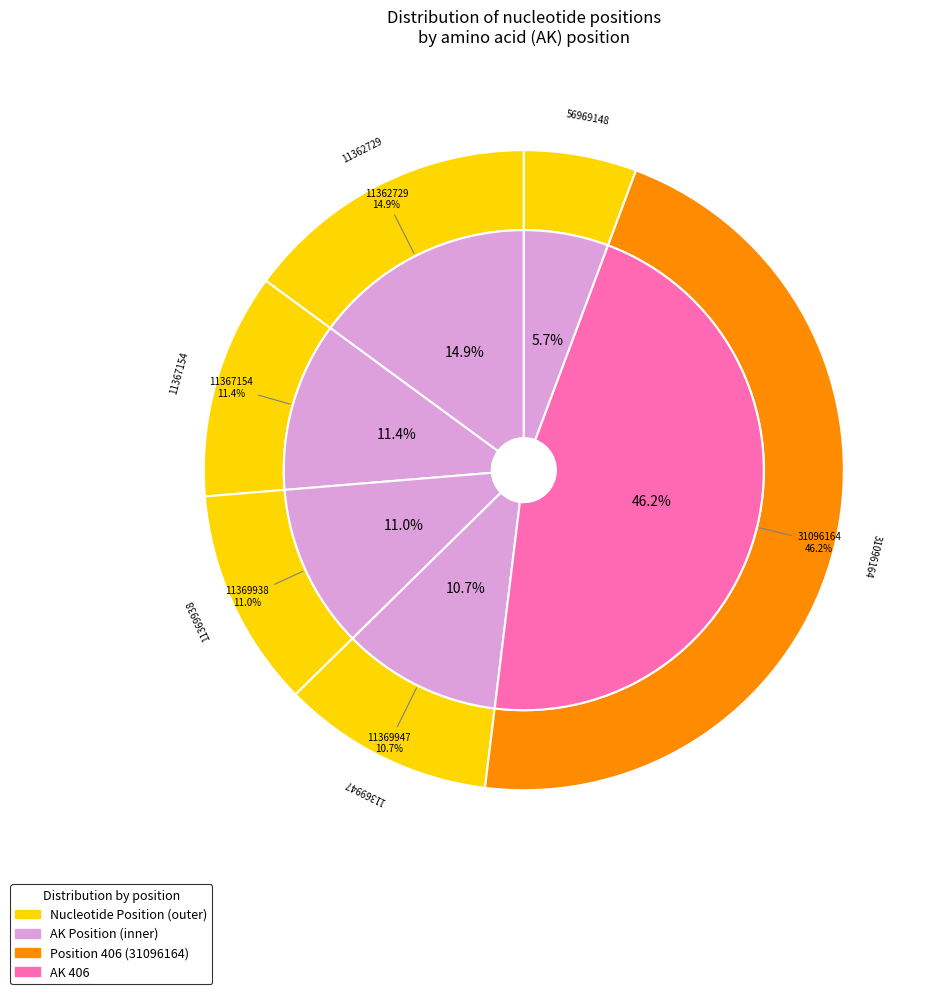

What is the largest slice in the pie chart?

31096164